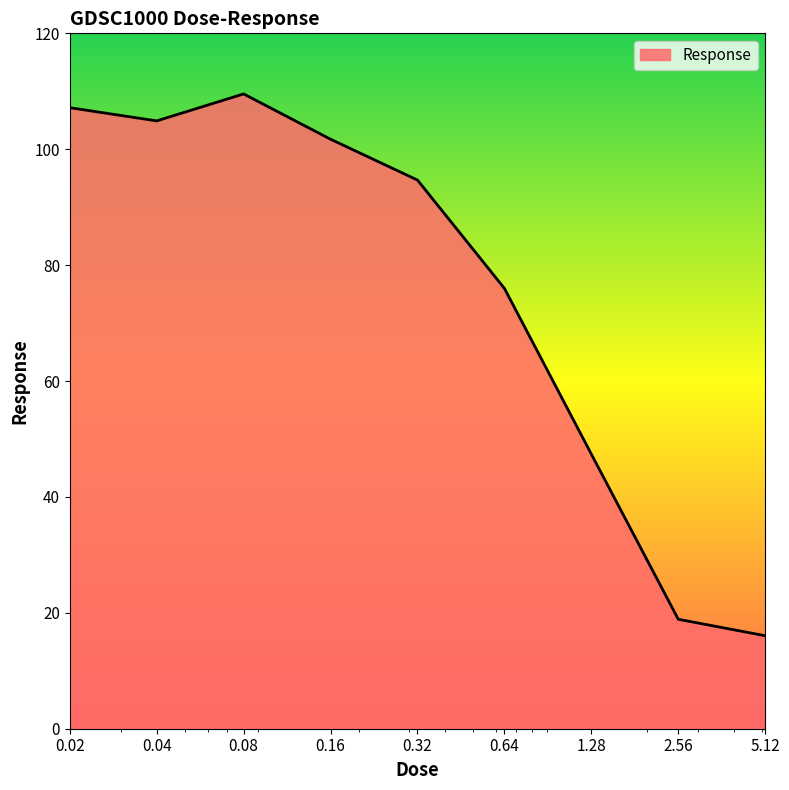

What is the minimum value shown in the chart?

16.0